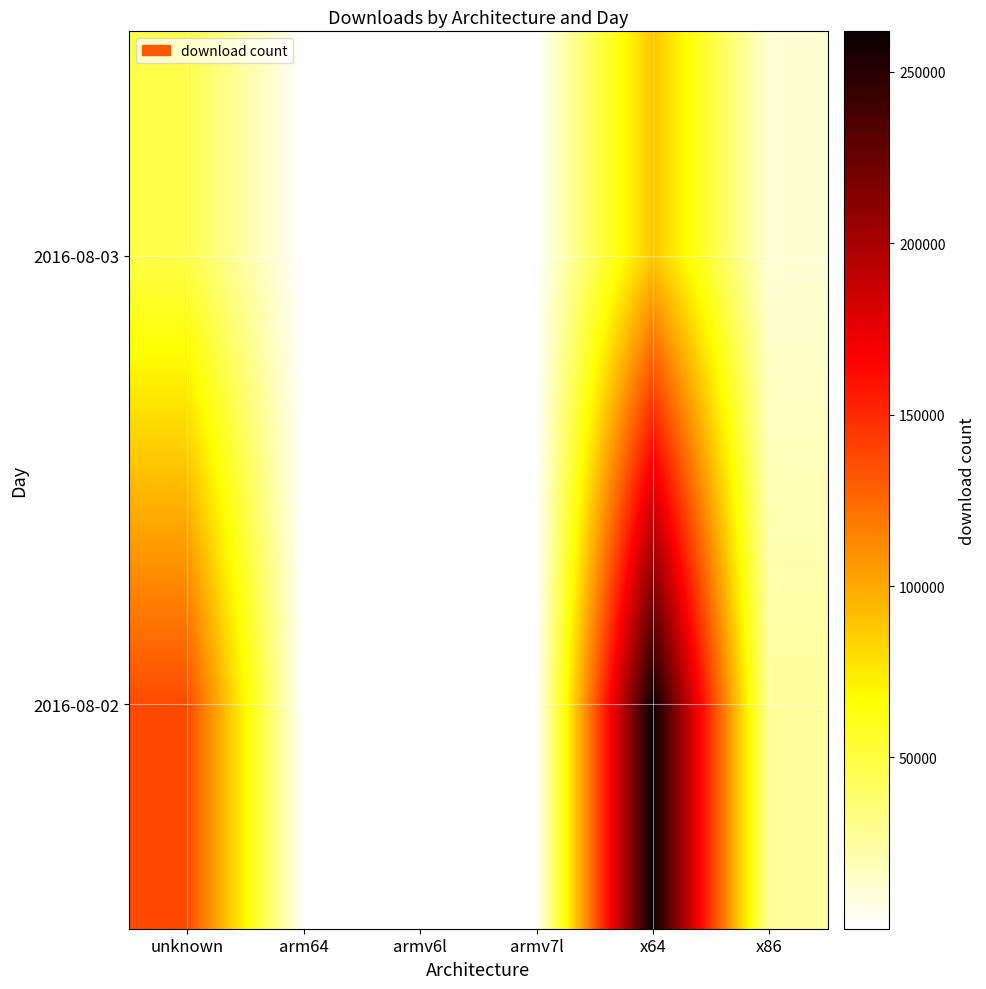

Reading left to right, transcribe all the data shown in this chart.

2016-08-02: unknown=137486	arm64=202	armv6l=298	armv7l=666	x64=261838	x86=26229
2016-08-03: unknown=47515	arm64=41	armv6l=79	armv7l=232	x64=89244	x86=11472